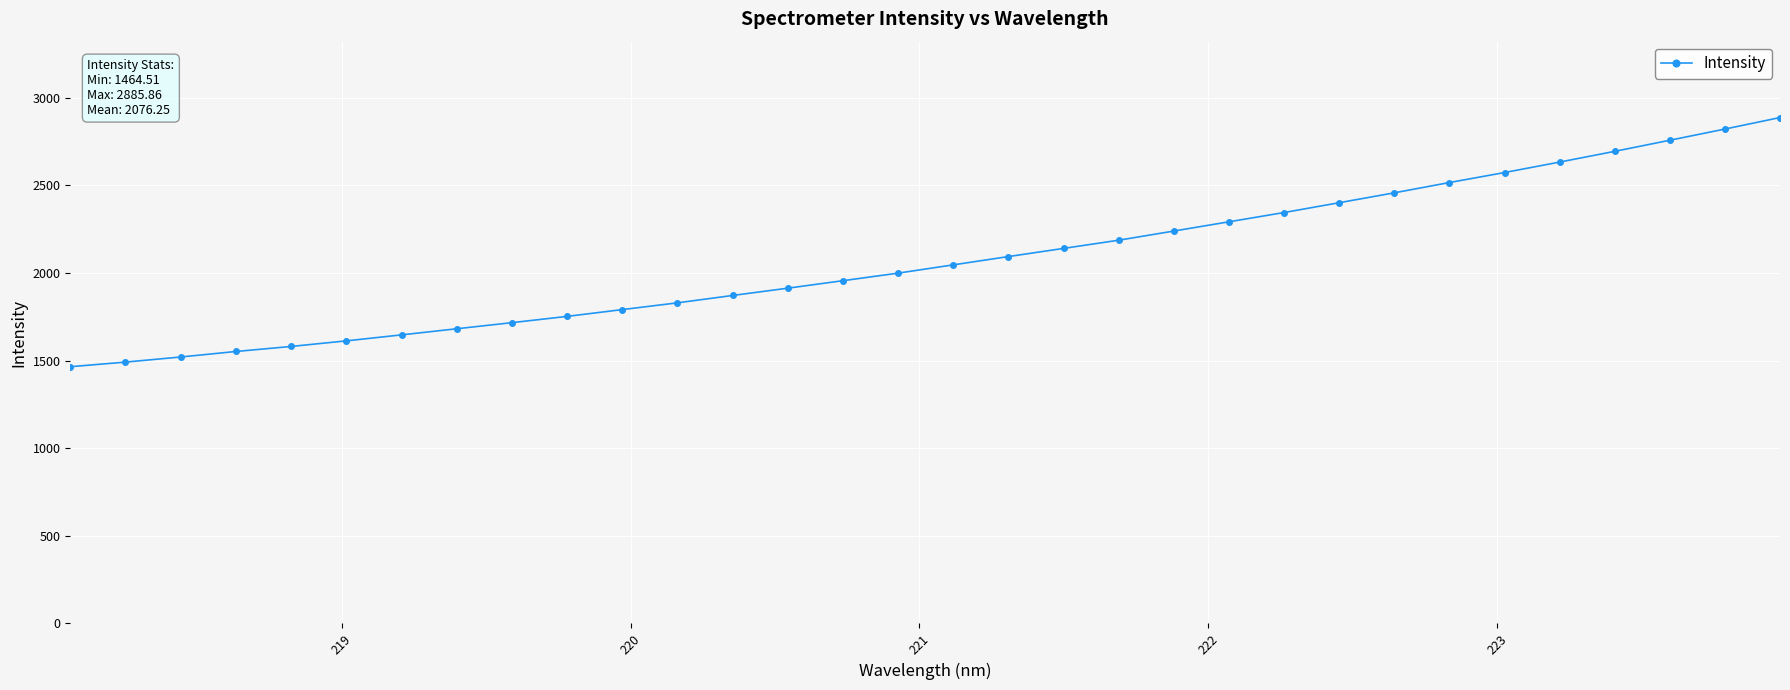

What is the value of the 14th point from the left?

1912.6